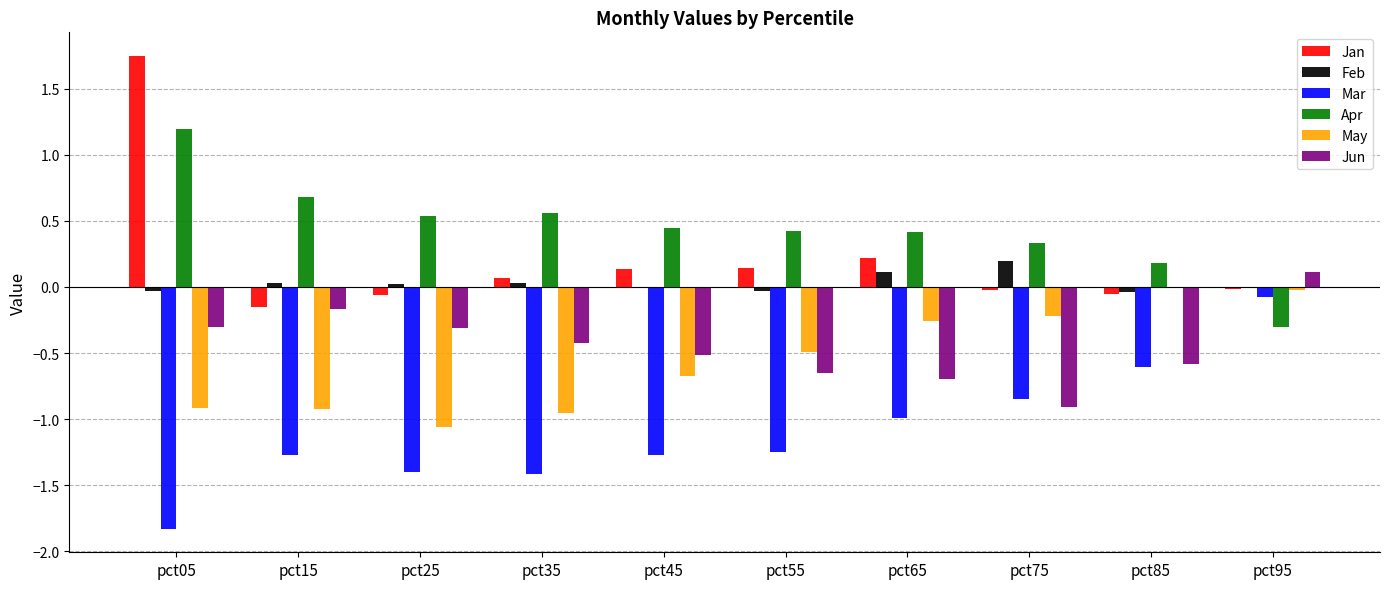

The Mar series shows -1.3 at pct45. True or false?

True